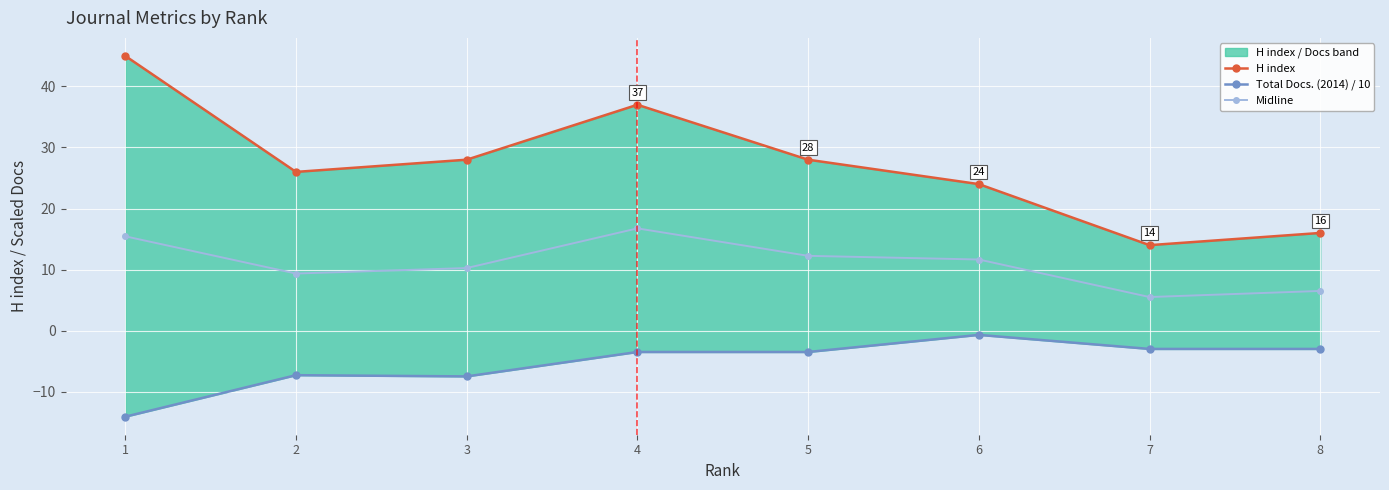

What is the lowest value of the Midline series?

5.5